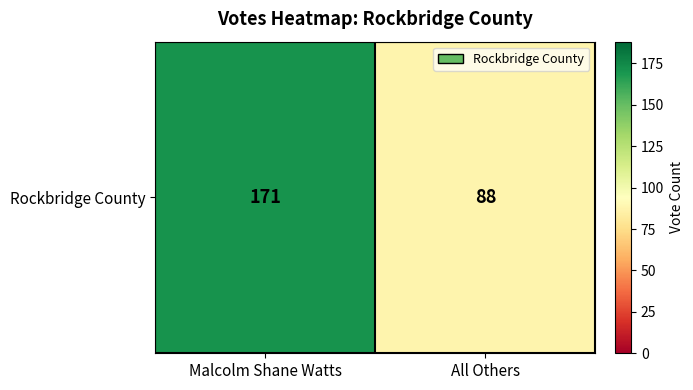

What is the sum of the values at Malcolm Shane Watts and All Others?

259